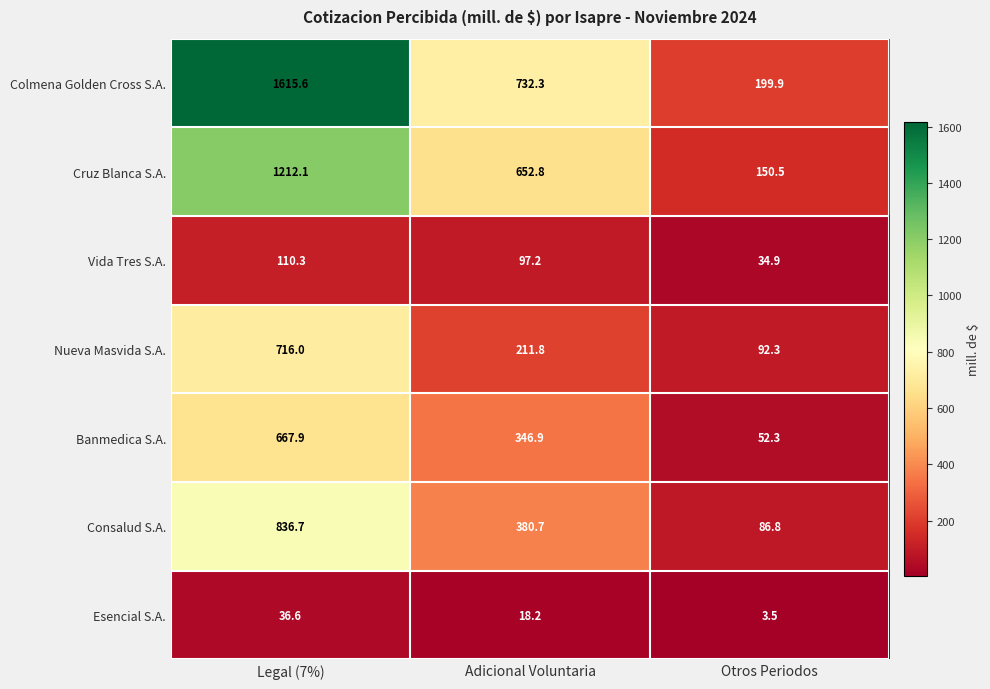

At which category is the sum across all series the highest?

Legal (7%)